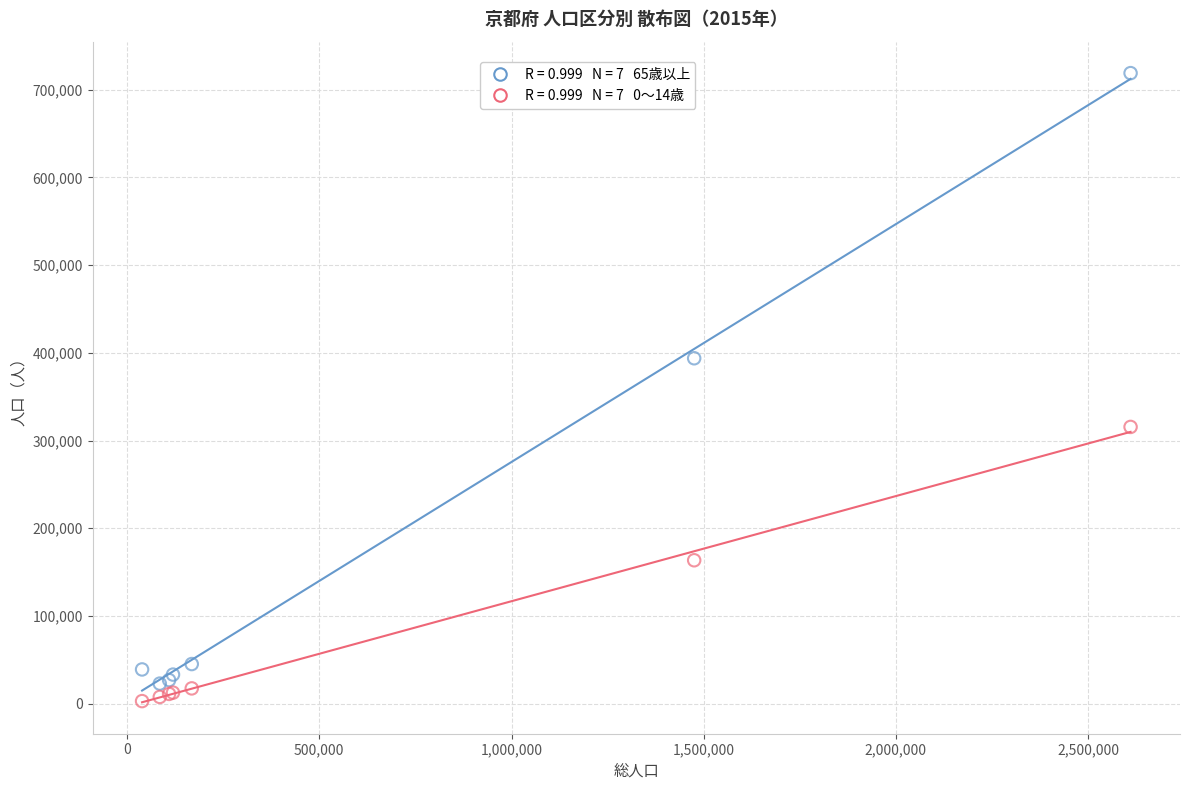

Across all series, what Y value is closest to 360947?

393834